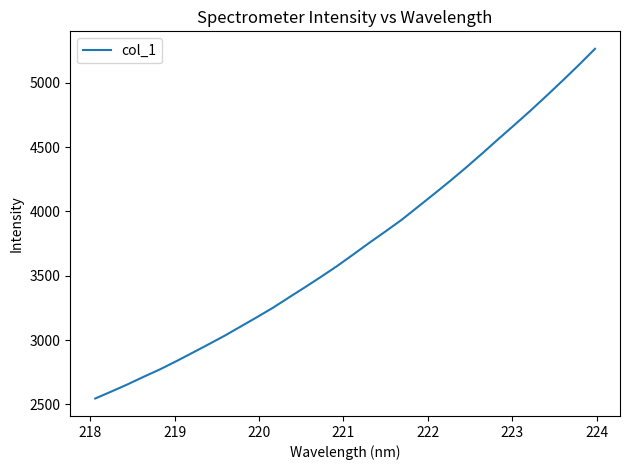

What is the maximum value shown in the chart?

5263.6